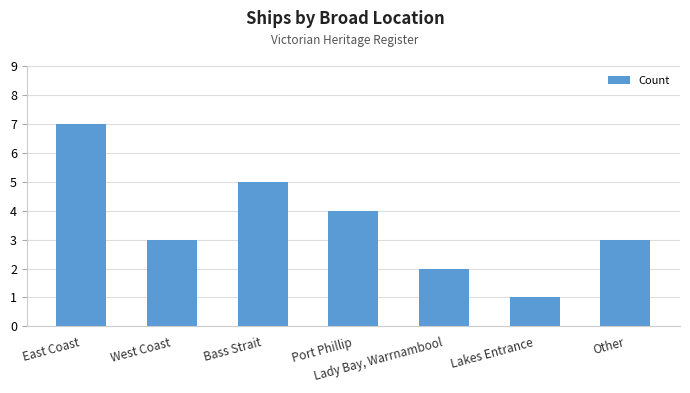

At which category does the chart reach its peak across all series?

East Coast